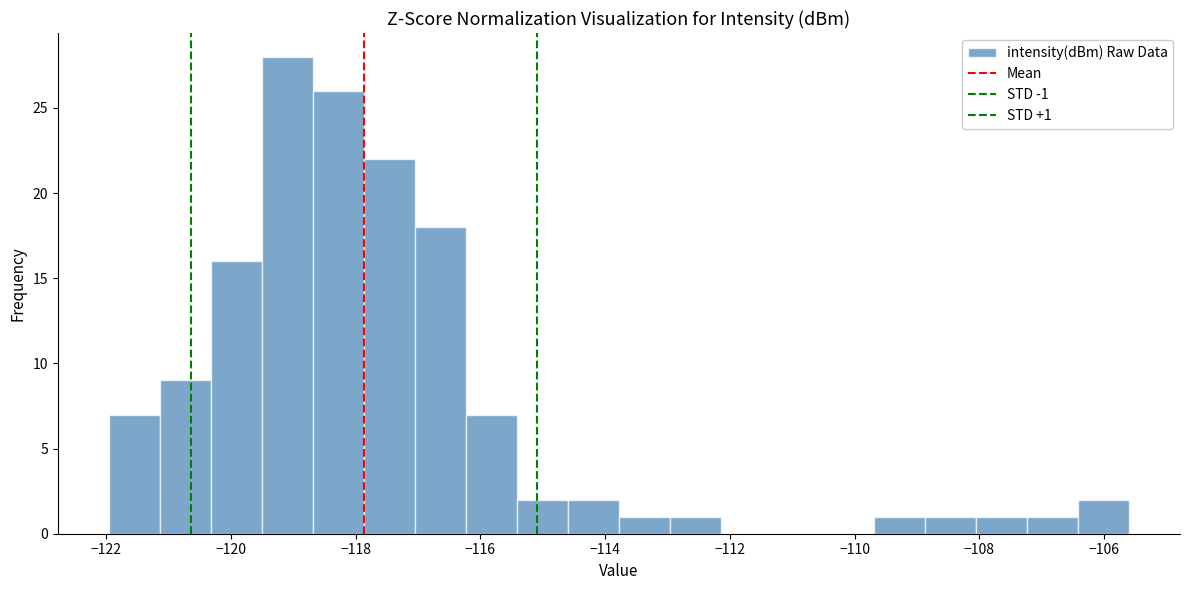

Over which range of the x-axis is the bar tallest?

-119.6 to -118.6